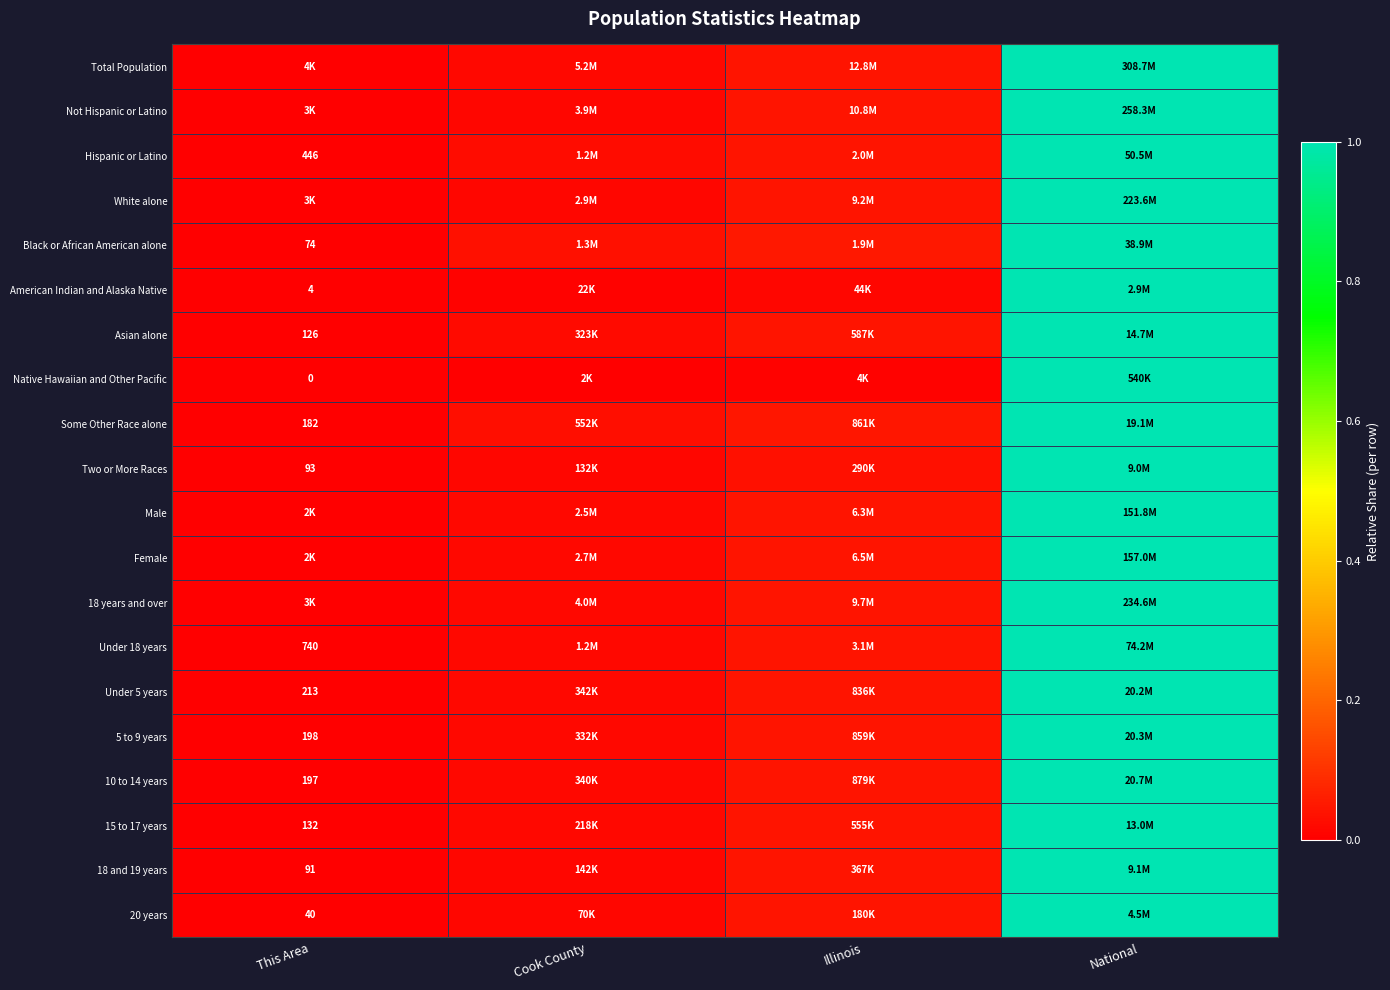

Where is Under 18 years nearest to the value 0?

This Area